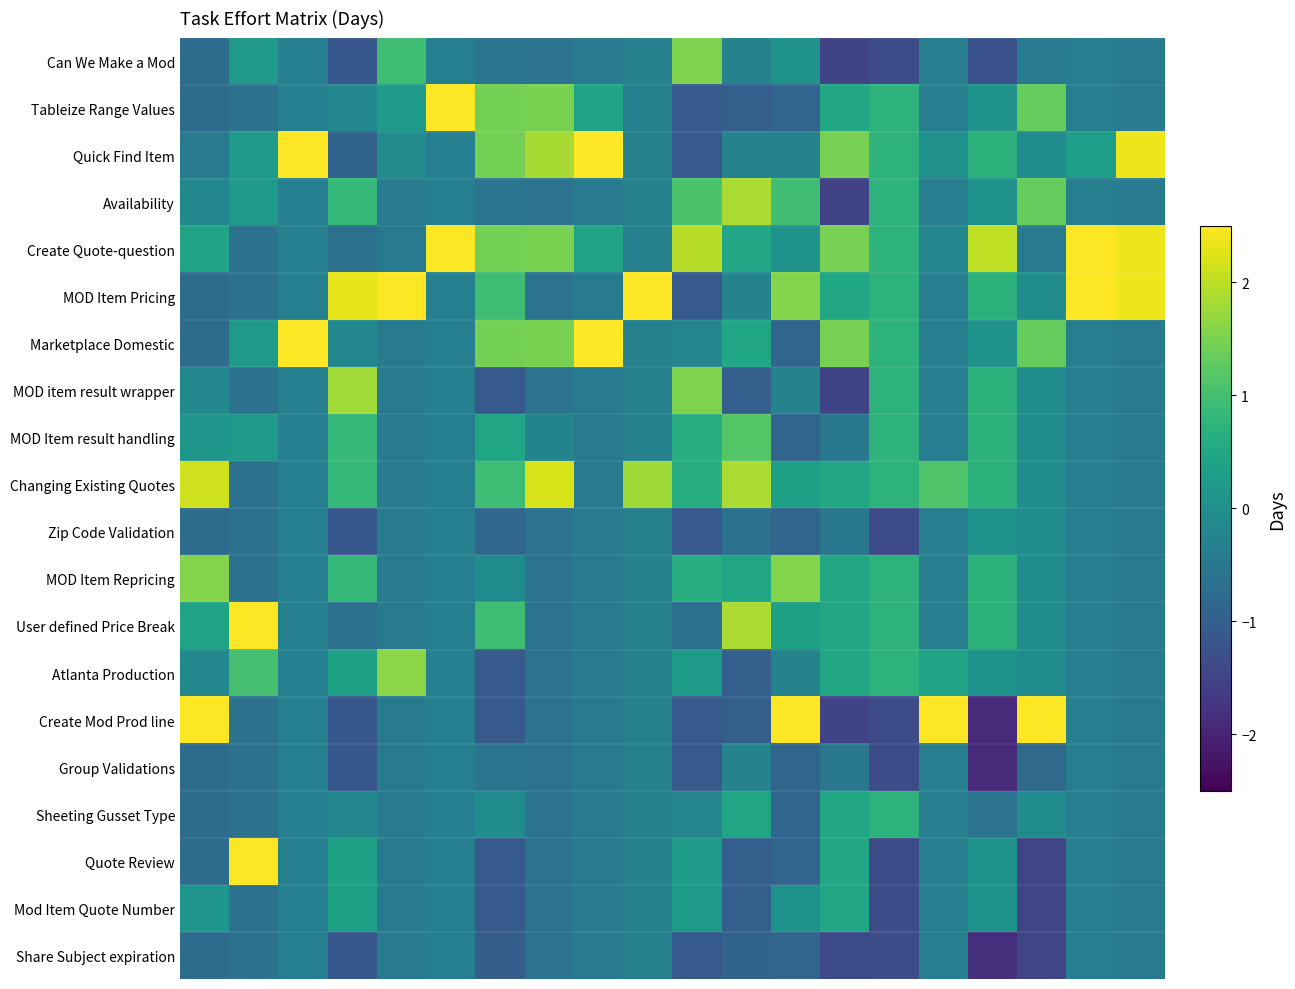

List the series in order of their peak value, lowest first.

Share Subject expiration, Group Validations, Zip Code Validation, Mod Item Quote Number, Sheeting Gusset Type, MOD Item result handling, Can We Make a Mod, MOD Item Repricing, Atlanta Production, MOD item result wrapper, Availability, Changing Existing Quotes, User defined Price Break, Quote Review, Quick Find Item, Marketplace Domestic, Tableize Range Values, Create Quote-question, MOD Item Pricing, Create Mod Prod line